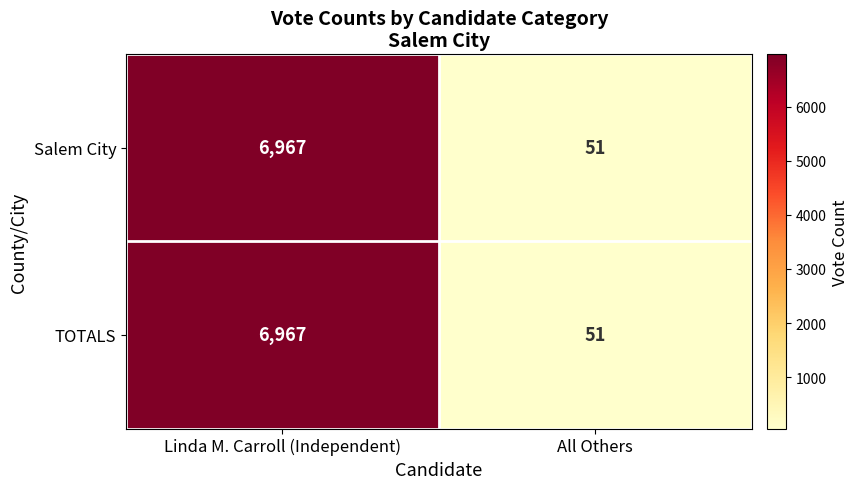

True or false: Salem City has a value of 87 at All Others.

False